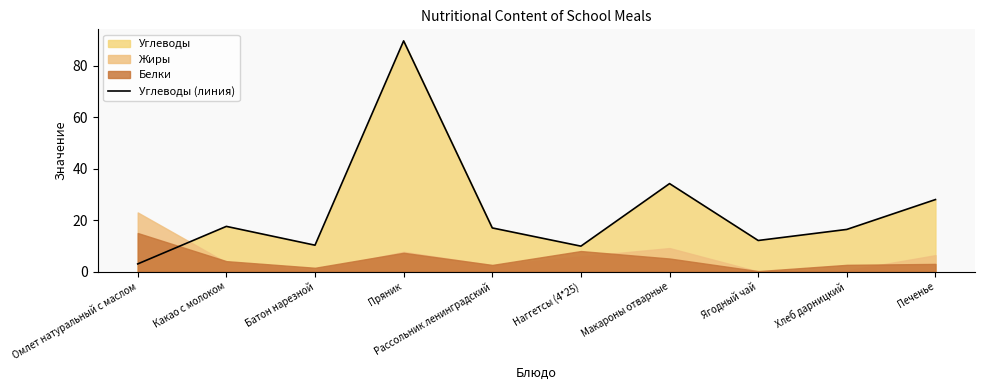

How many categories are shown in the chart?

10